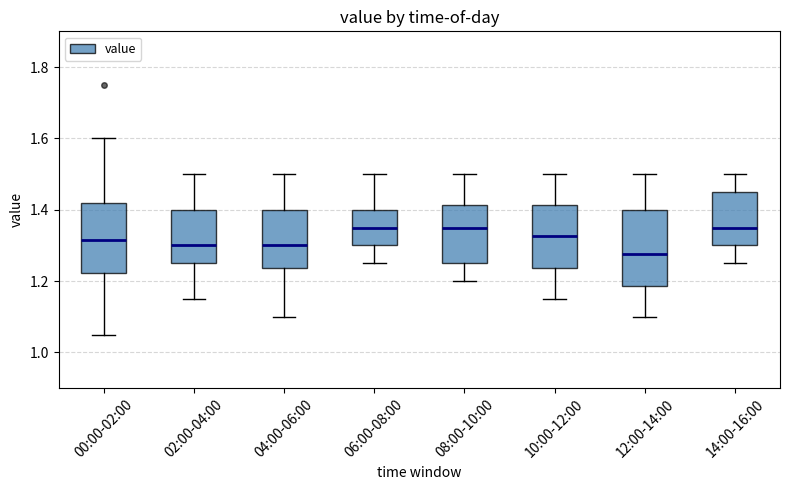

Reading left to right, transcribe this box plot: for each box, give where its median line is, the range the box spans, and where its two whiskers end, as read against the y-axis. The values are not printed on the chart, so give them approximately, as read against the axis.

00:00-02:00: median 1.32, box 1.22 to 1.42, whiskers 1.06 to 1.60
02:00-04:00: median 1.30, box 1.26 to 1.40, whiskers 1.16 to 1.50
04:00-06:00: median 1.30, box 1.24 to 1.40, whiskers 1.10 to 1.50
06:00-08:00: median 1.36, box 1.30 to 1.40, whiskers 1.26 to 1.50
08:00-10:00: median 1.36, box 1.26 to 1.42, whiskers 1.20 to 1.50
10:00-12:00: median 1.32, box 1.24 to 1.42, whiskers 1.16 to 1.50
12:00-14:00: median 1.28, box 1.18 to 1.40, whiskers 1.10 to 1.50
14:00-16:00: median 1.36, box 1.30 to 1.46, whiskers 1.26 to 1.50